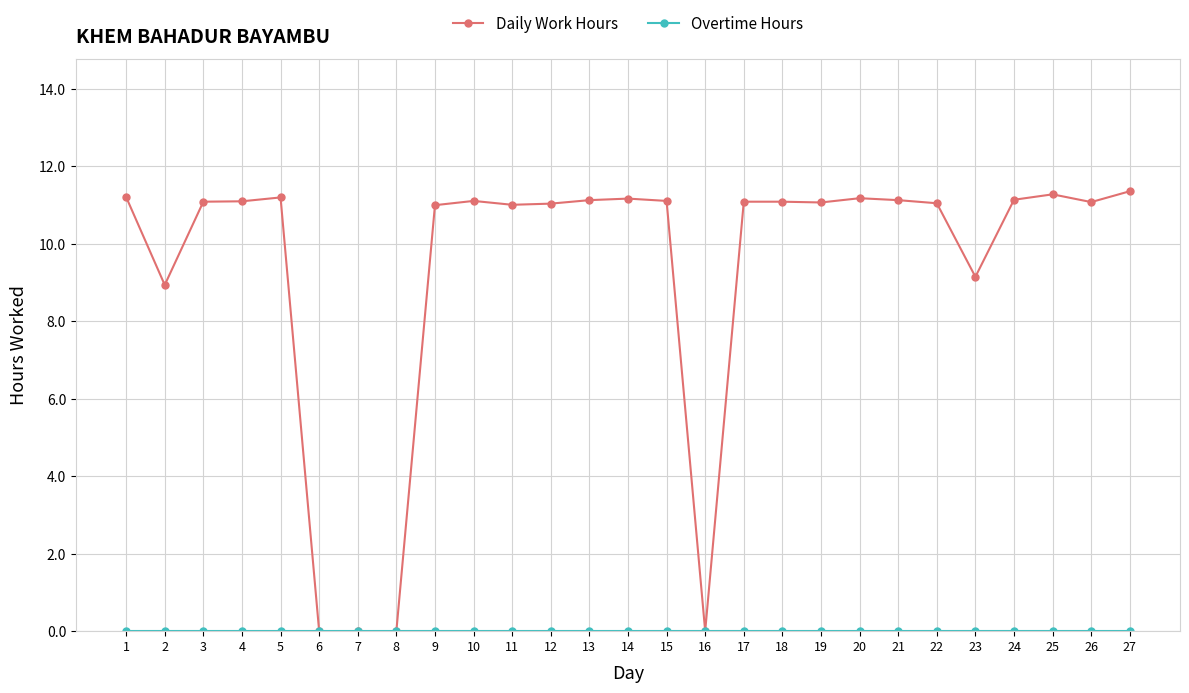

Count the number of categories in the chart.

27